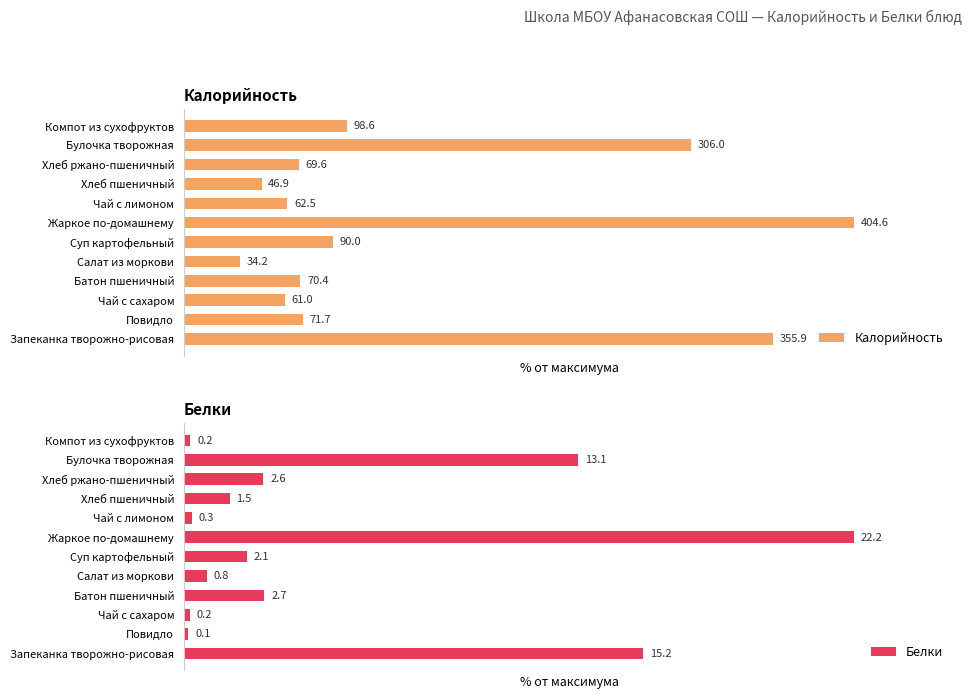

Which series has the largest total across all categories?

Калорийность